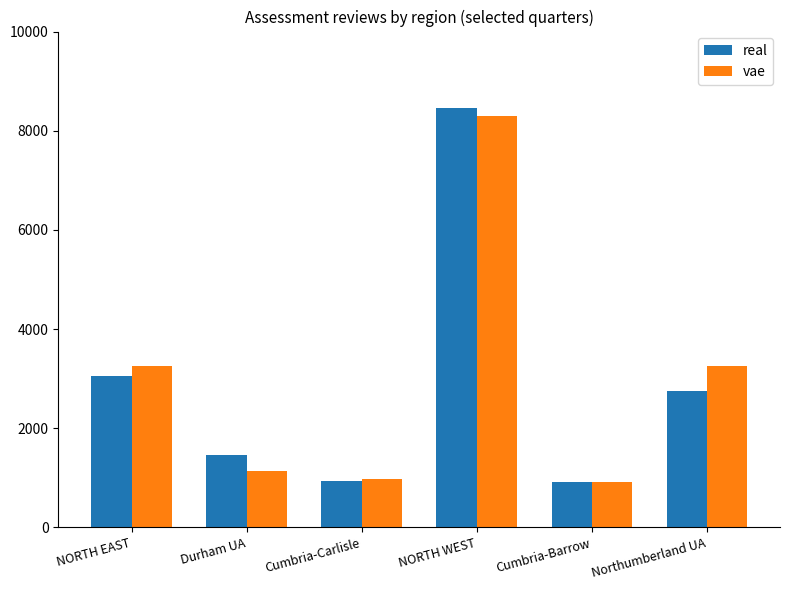

What is the label of the 1st bar from the right?

Northumberland UA